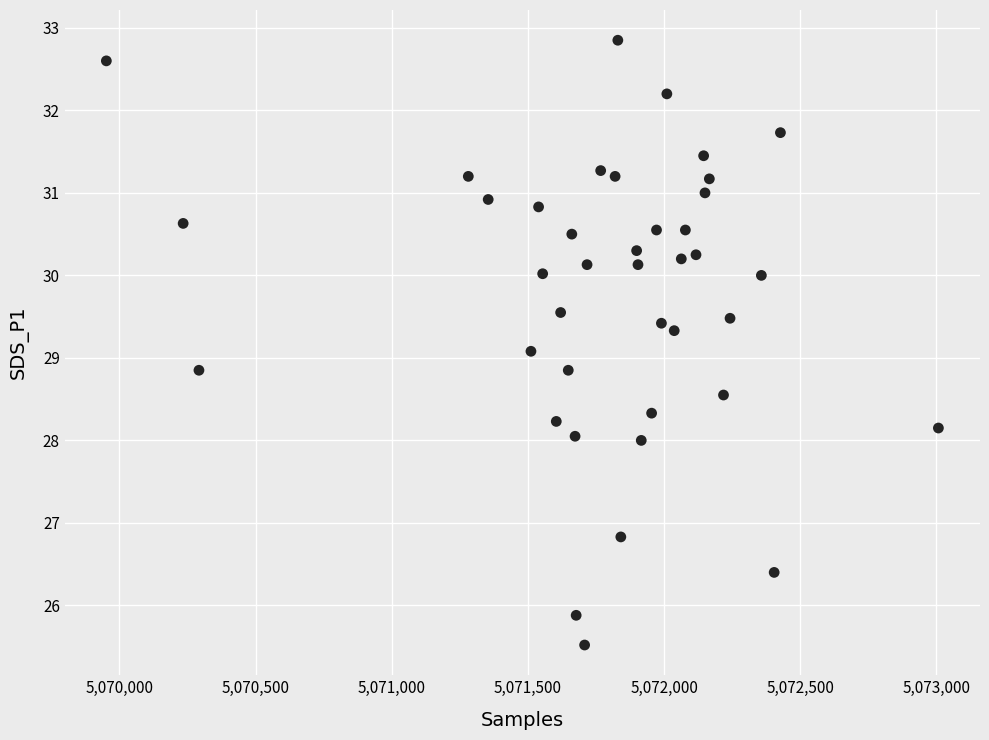

What is the range of Y values (max minus min)?

7.3